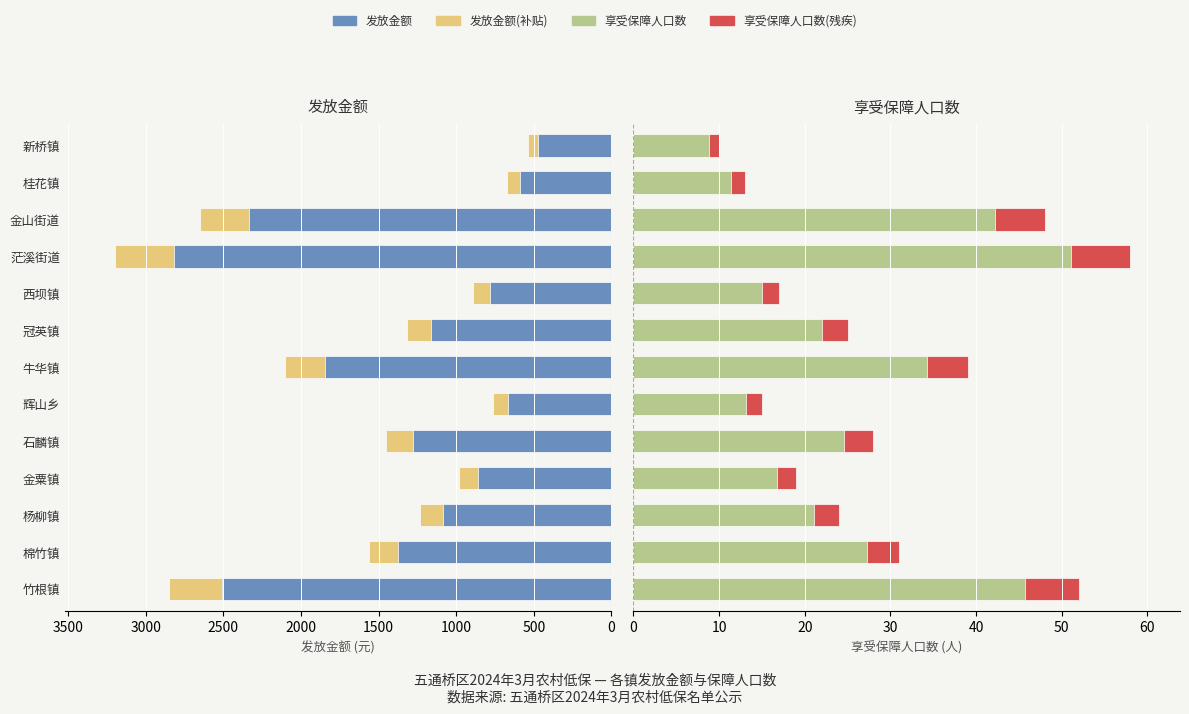

How many bars are there in total?

52